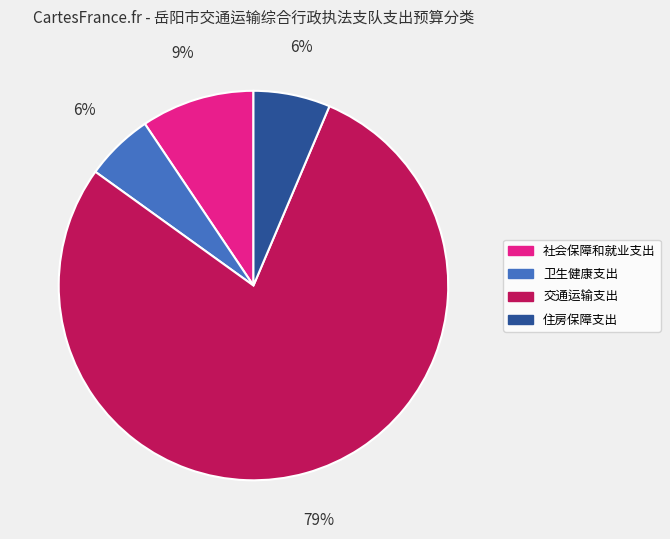

What is the largest slice in the pie chart?

交通运输支出